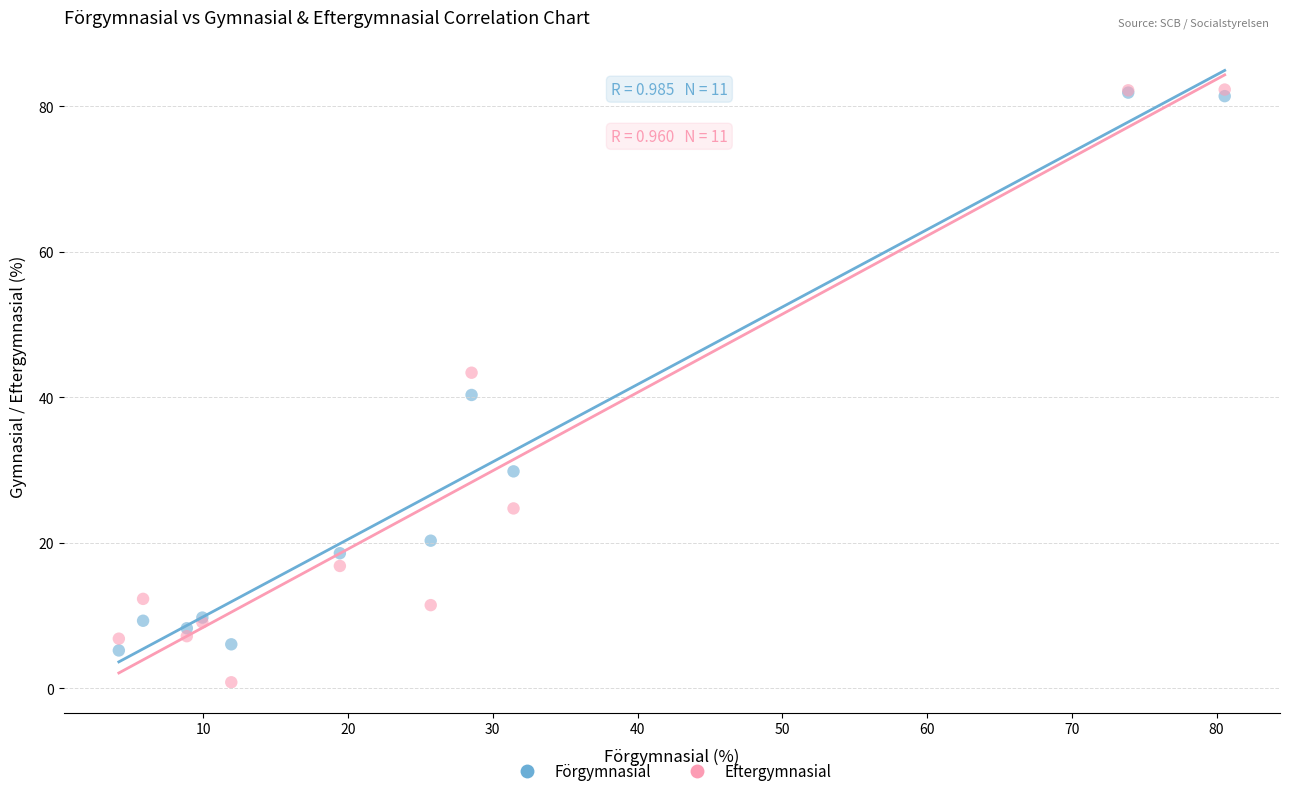

Which series has the widest spread of Y values?

Eftergymnasial